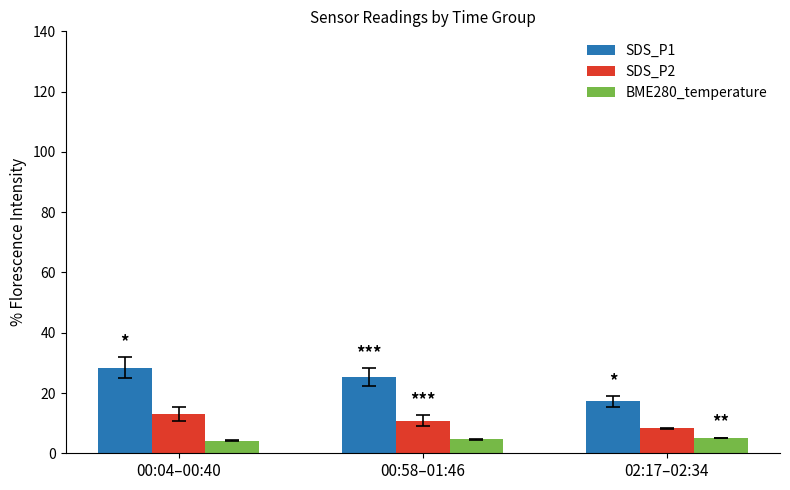

What are all the series names shown in the legend?

SDS_P1, SDS_P2, BME280_temperature